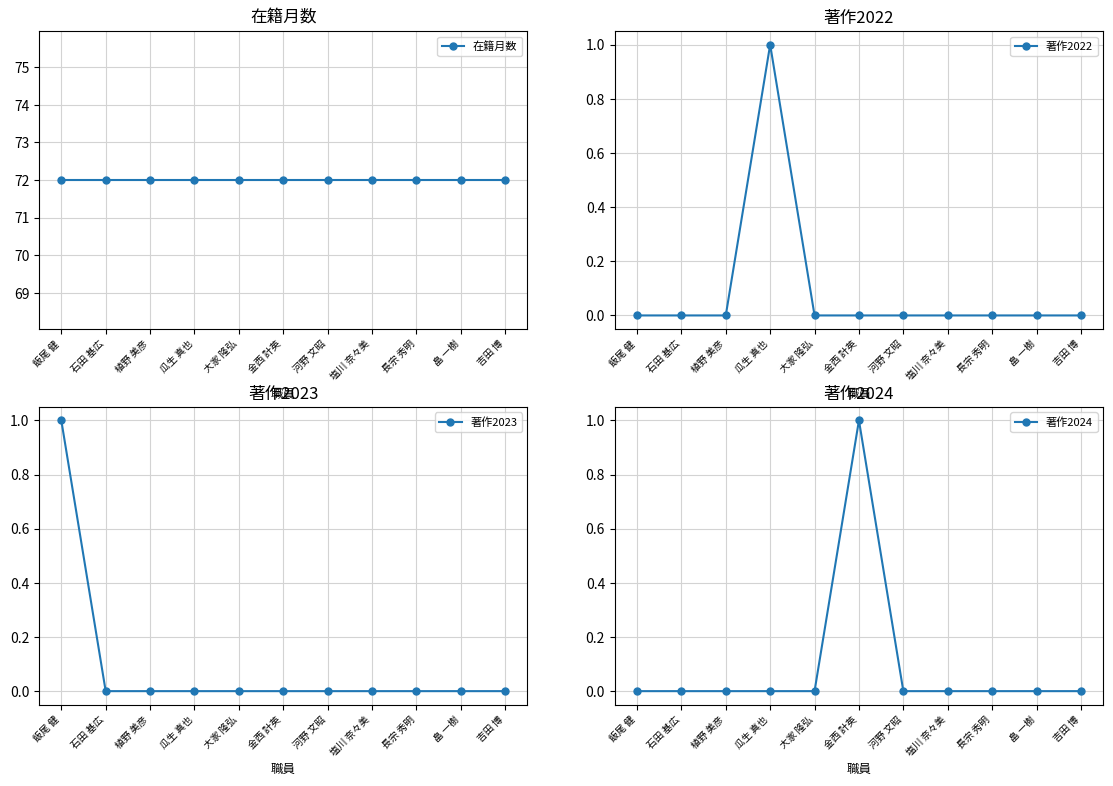

True or false: 在籍月数 and 著作2024 intersect in this chart.

False